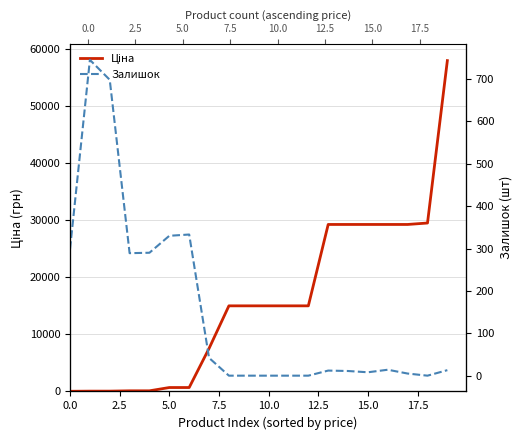

How many data points does each series have?

20